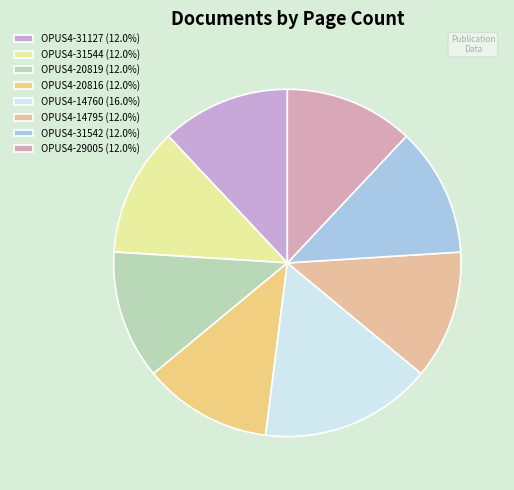

What is the largest slice in the pie chart?

OPUS4-14760